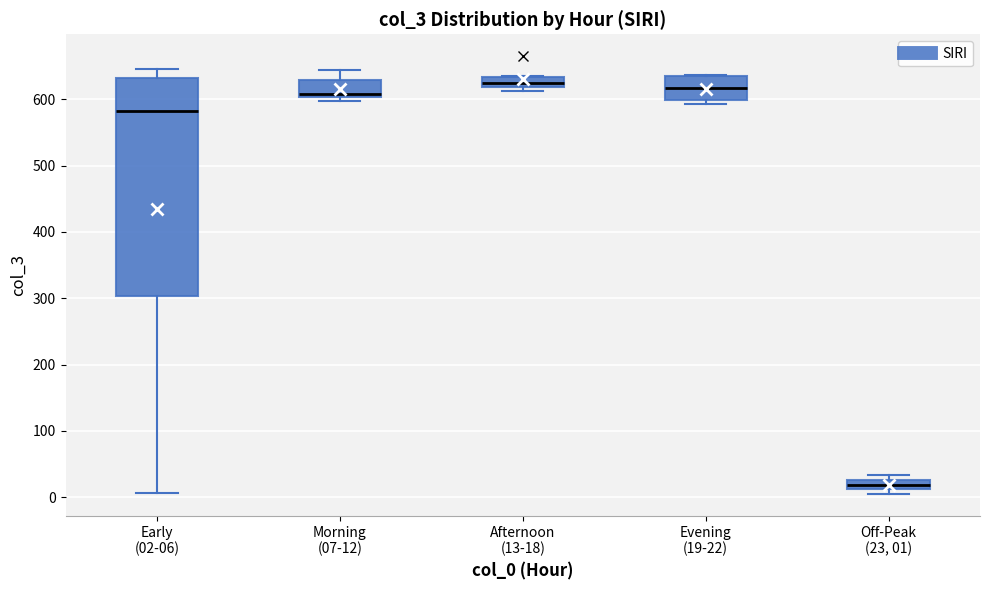

Which box is the tallest, from its lower edge to its upper edge?

Early (02-06)